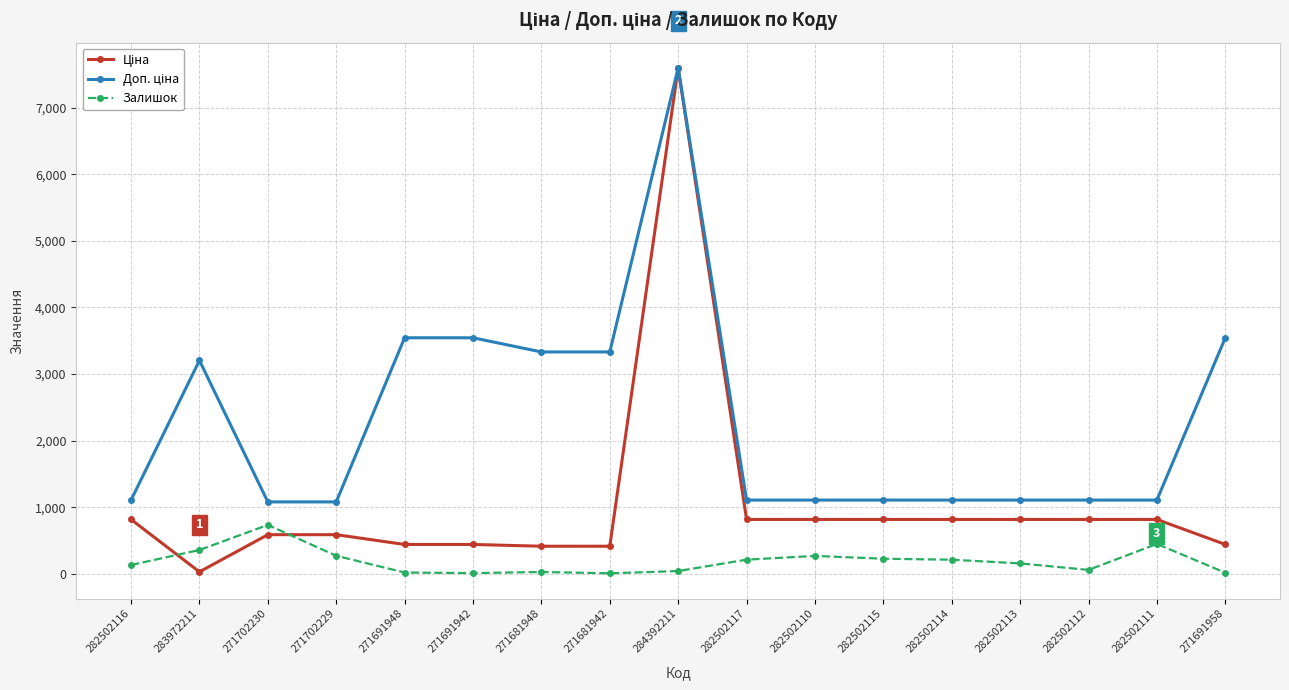

At which category is the sum across all series the highest?

284392211